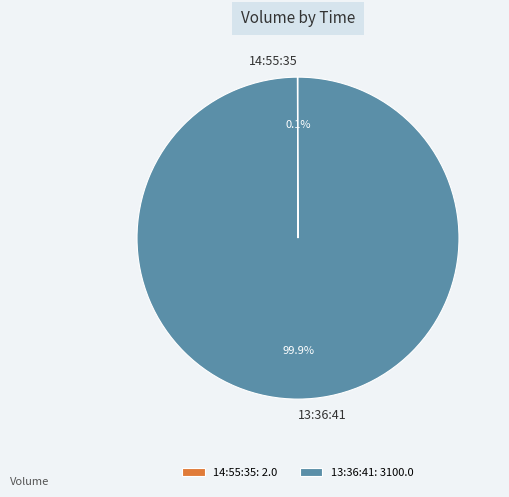

Is there a majority slice in this chart?

Yes